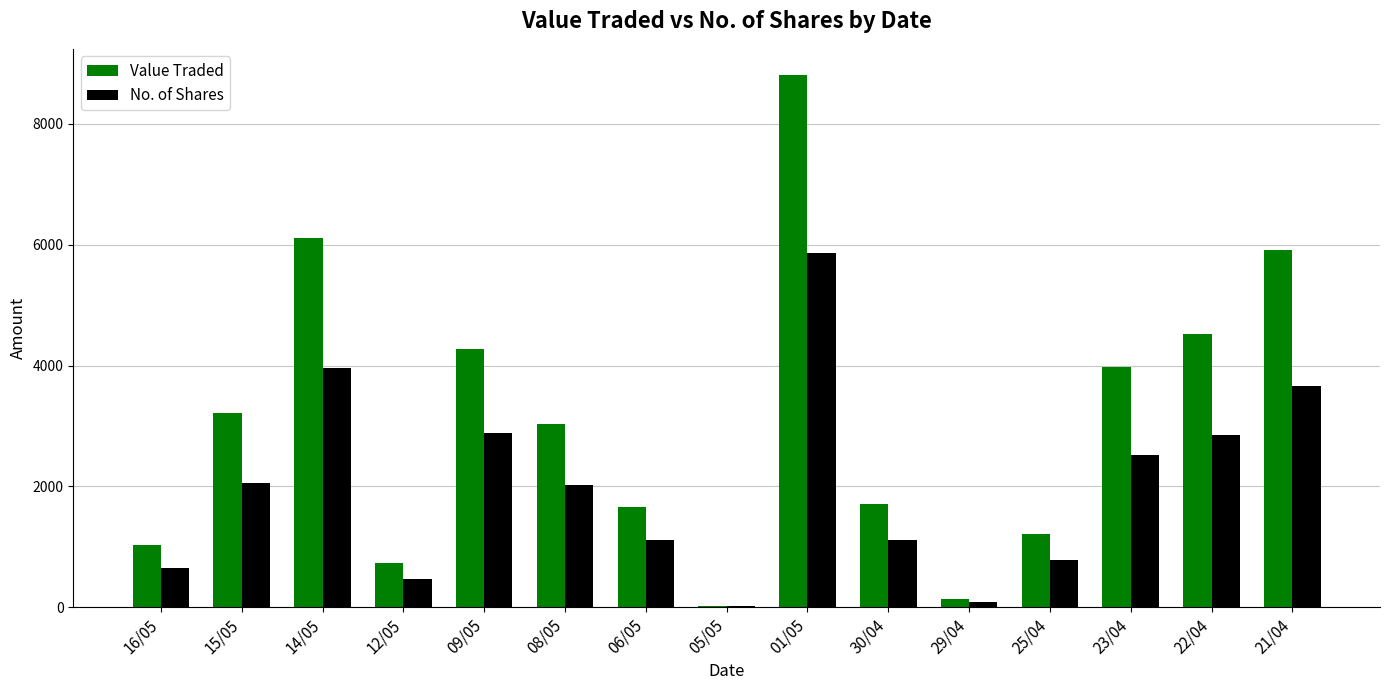

Between 08/05 and 25/04, which series saw the biggest shift?

Value Traded